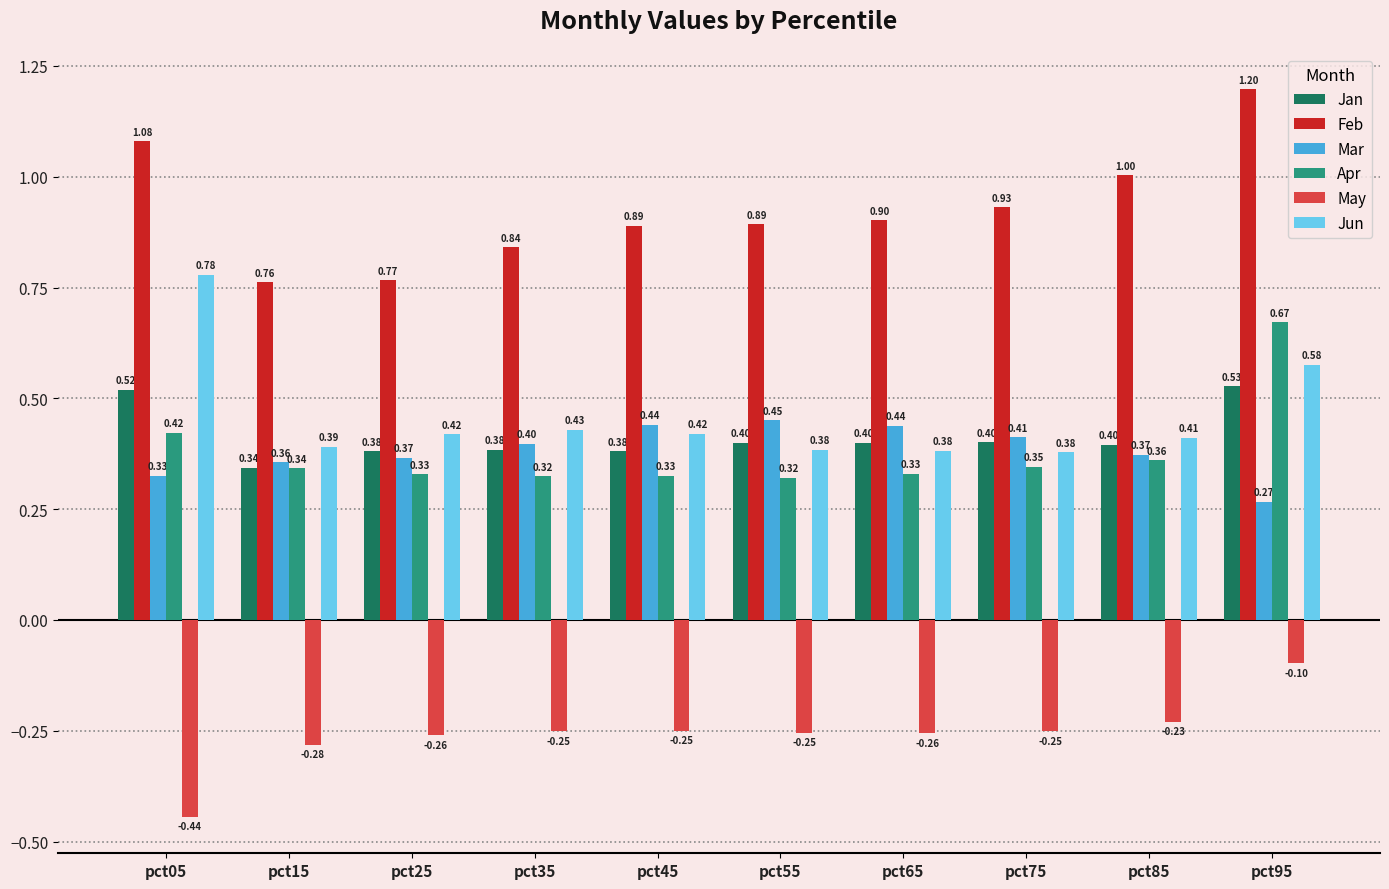

Rank the series by their maximum value, from lowest to highest.

May, Mar, Jan, Apr, Jun, Feb